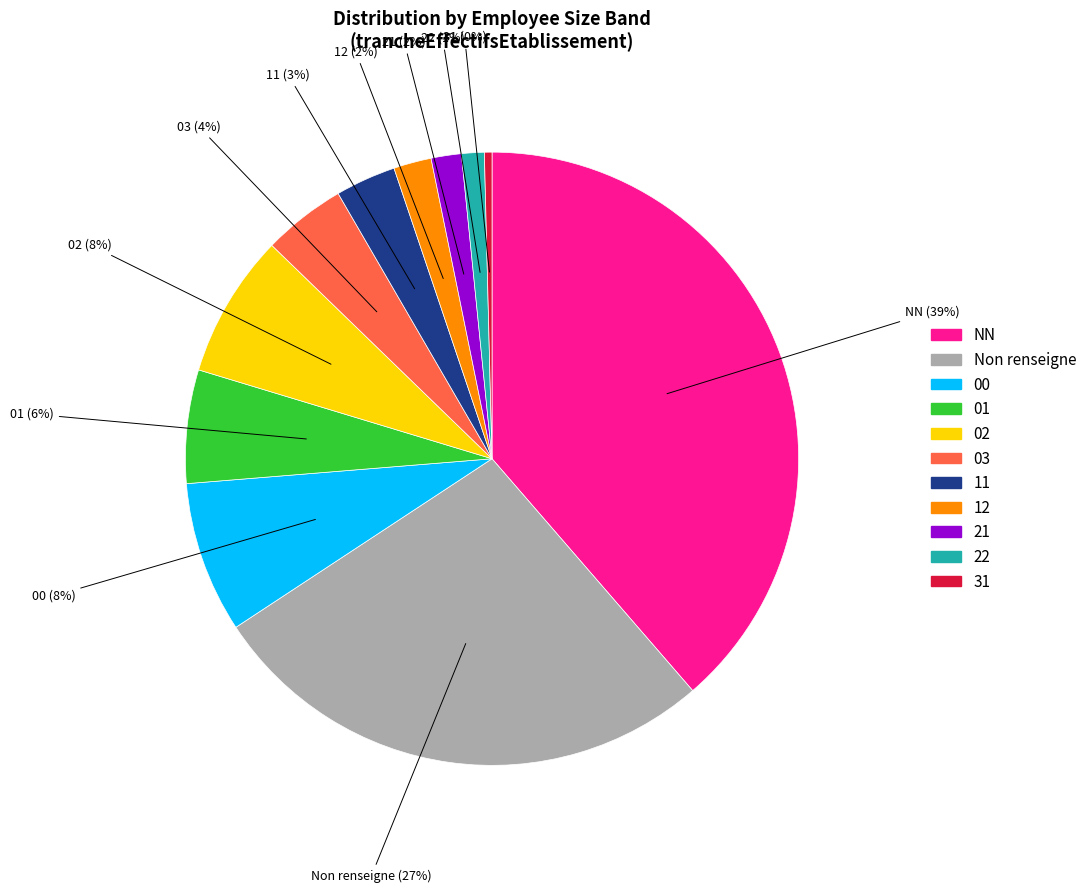

Does 03 represent more than half of the total?

No